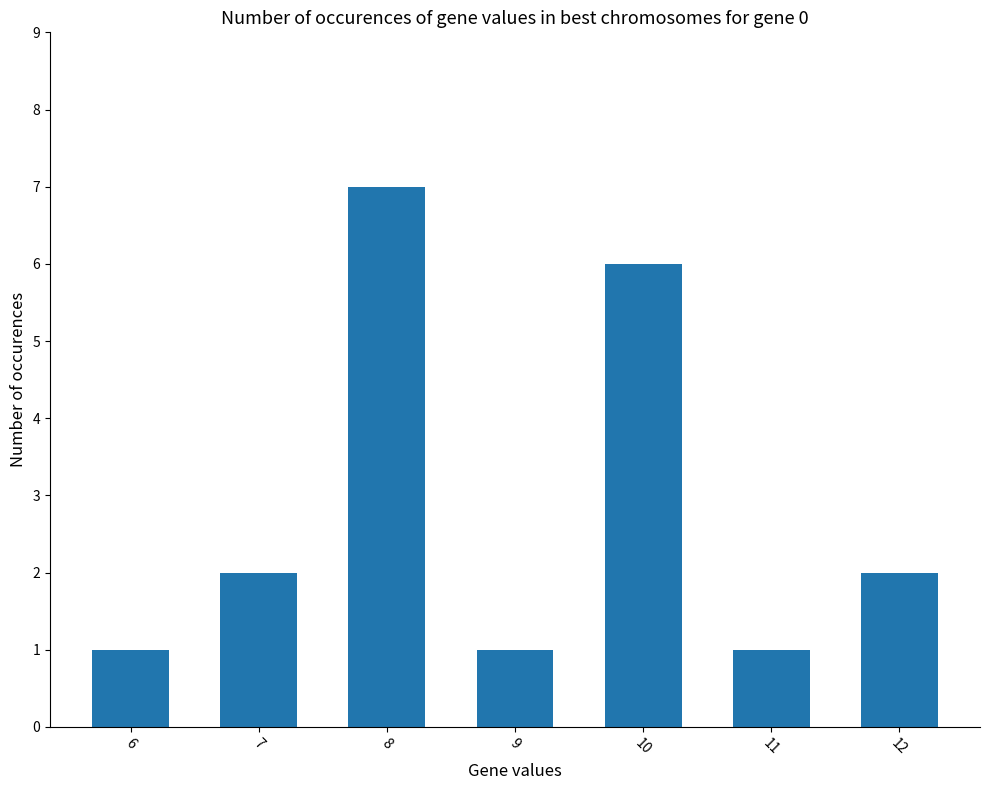

Read the value at 10.

6